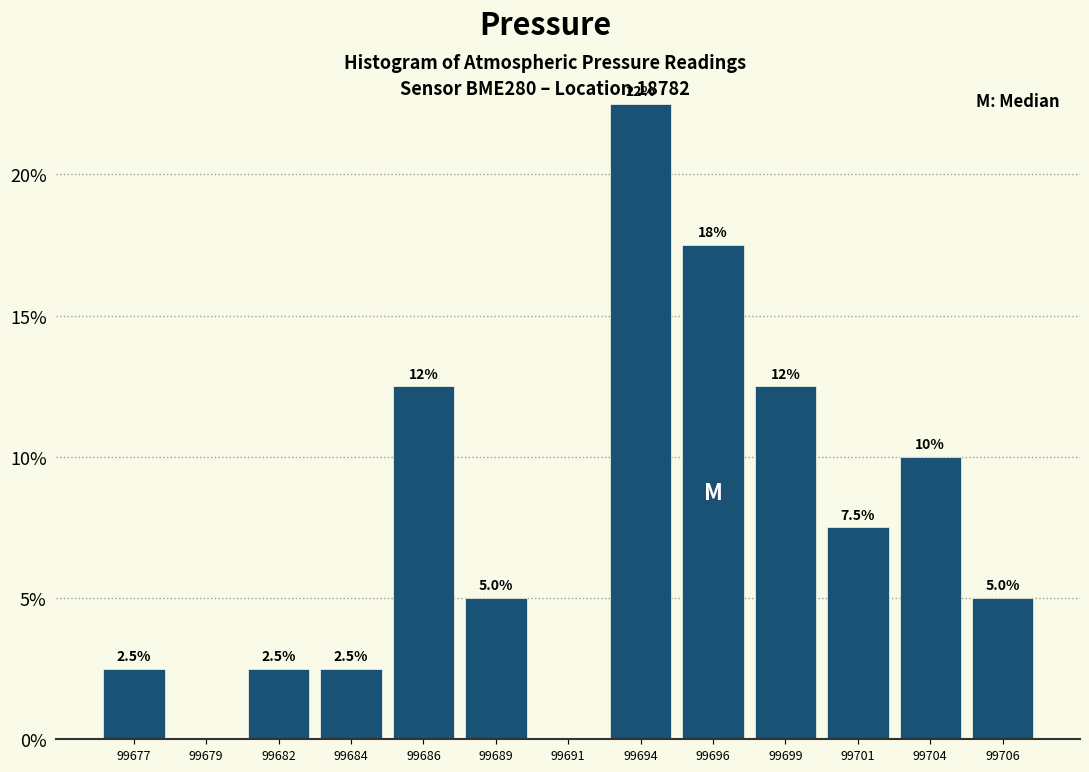

Reading right to left, extract all data points from this chart.

99706=5.0	99704=10.0	99701=7.5	99699=12.5	99696=17.5	99694=22.5	99691=0.0	99689=5.0	99686=12.5	99684=2.5	99682=2.5	99679=0.0	99677=2.5